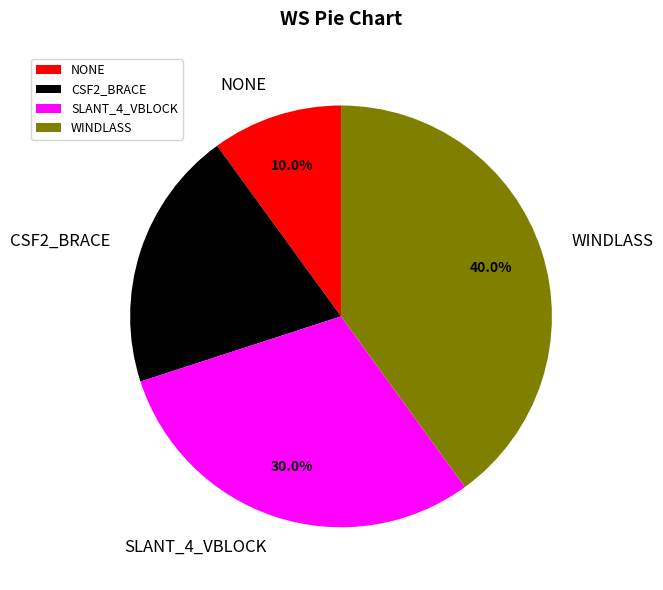

Which has a higher value, SLANT_4_VBLOCK or NONE?

SLANT_4_VBLOCK